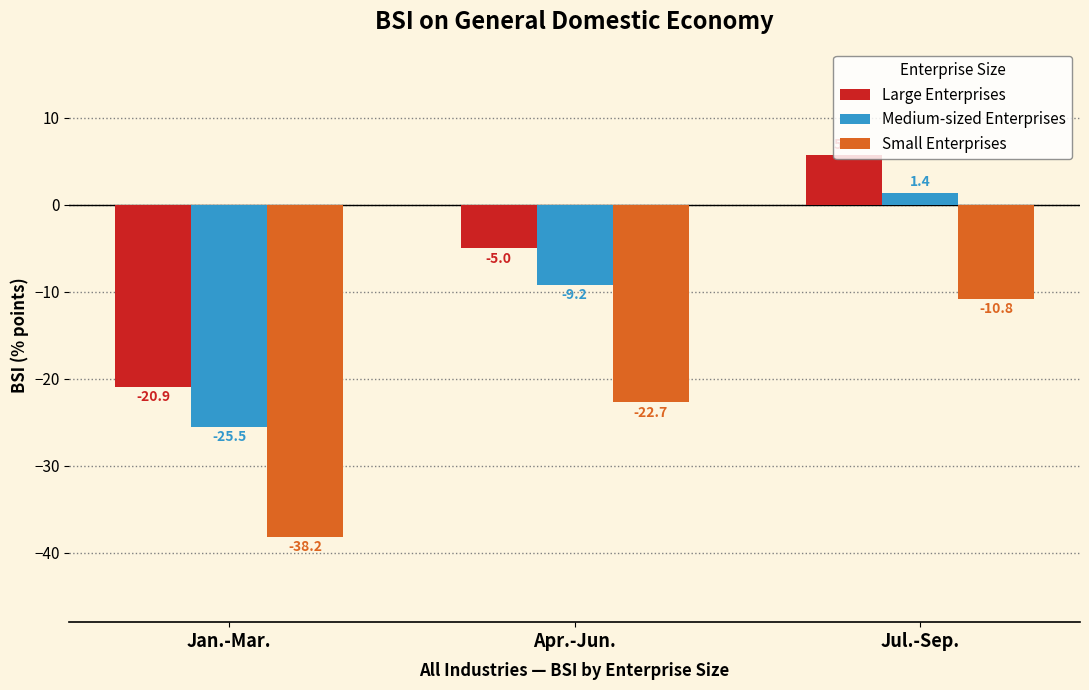

Rank the series at Apr.-Jun. from lowest to highest value.

Small Enterprises, Medium-sized Enterprises, Large Enterprises